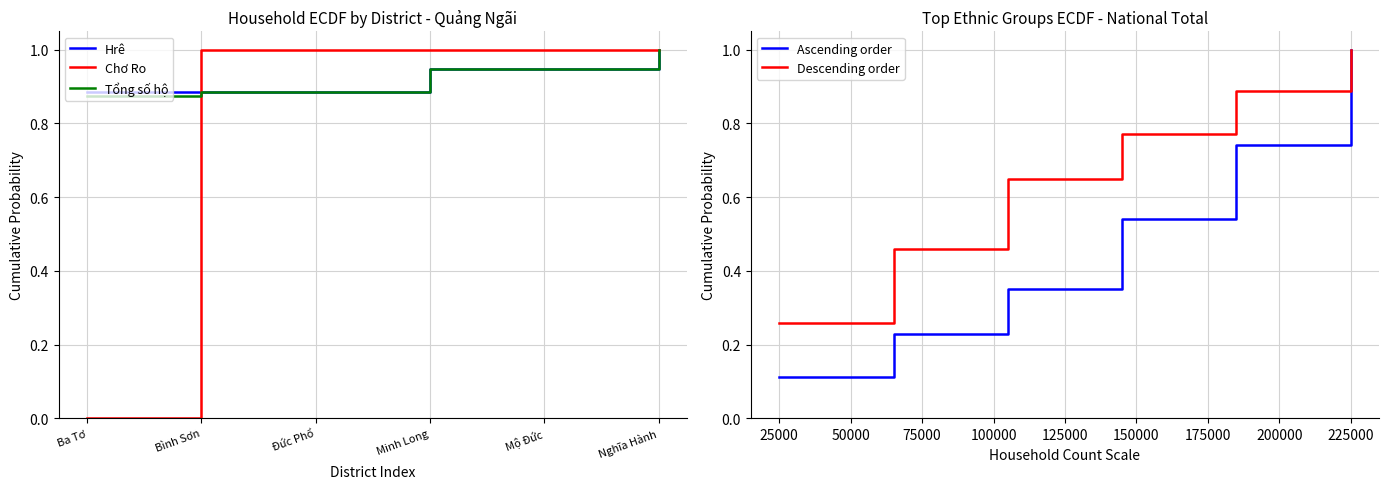

True or false: Chơ Ro has a value of 1.4 at Minh Long.

False